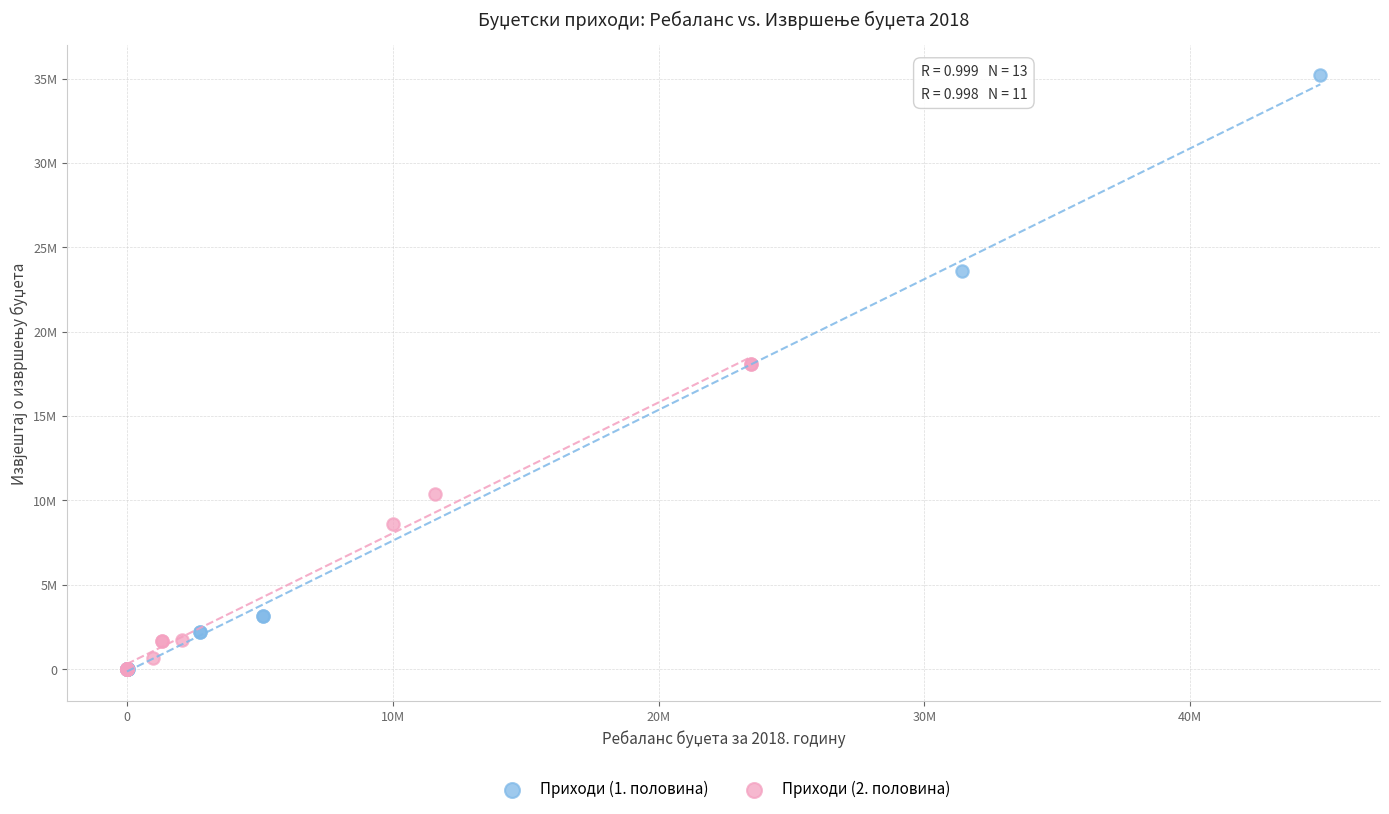

Which series contains the highest Y value?

Приходи (1. половина)